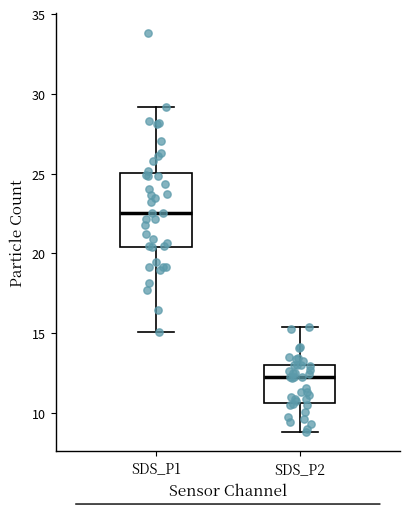

Where is the lower edge of the box for SDS_P1 on the y-axis? The values are not printed on the chart, so give them approximately, as read against the axis.

20.5